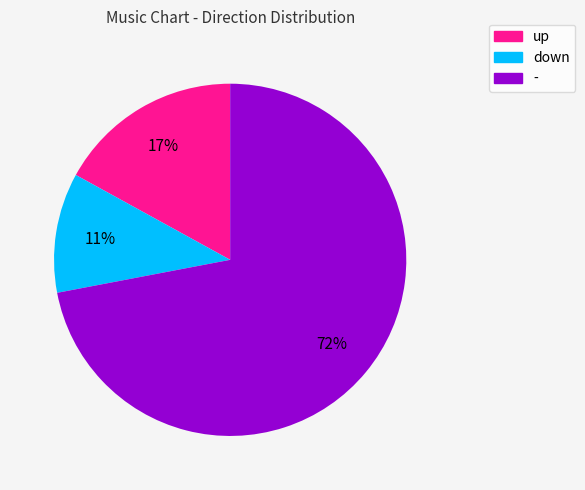

To the nearest percent, what is the average slice percentage?

33%